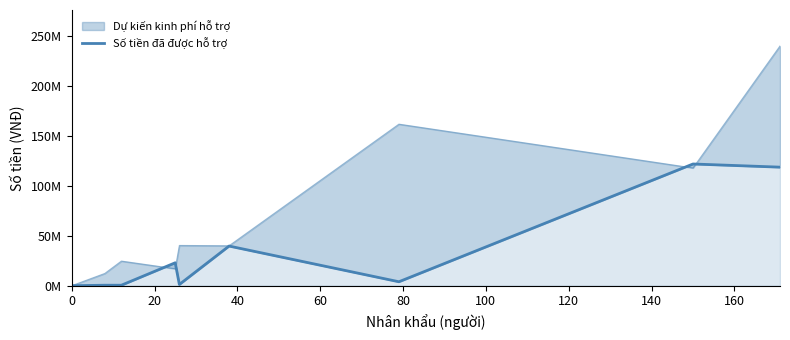

Does the chart display data point markers on the line(s)?

No